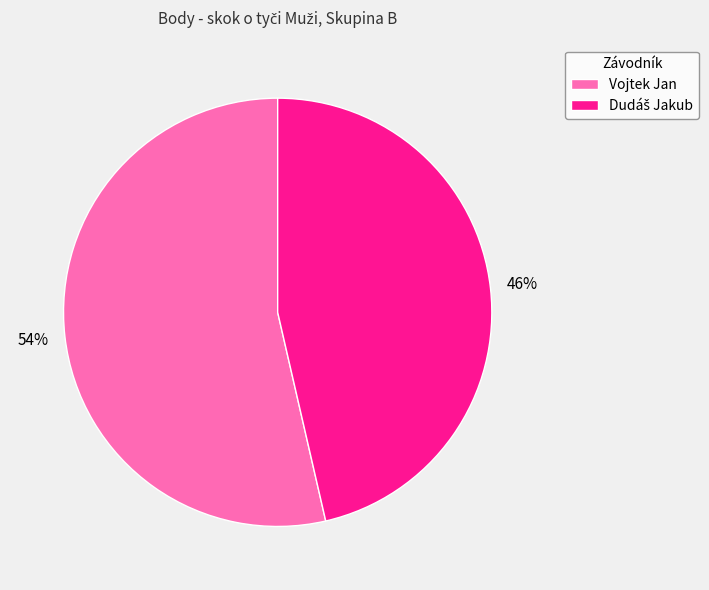

Which category accounts for the majority?

Vojtek Jan